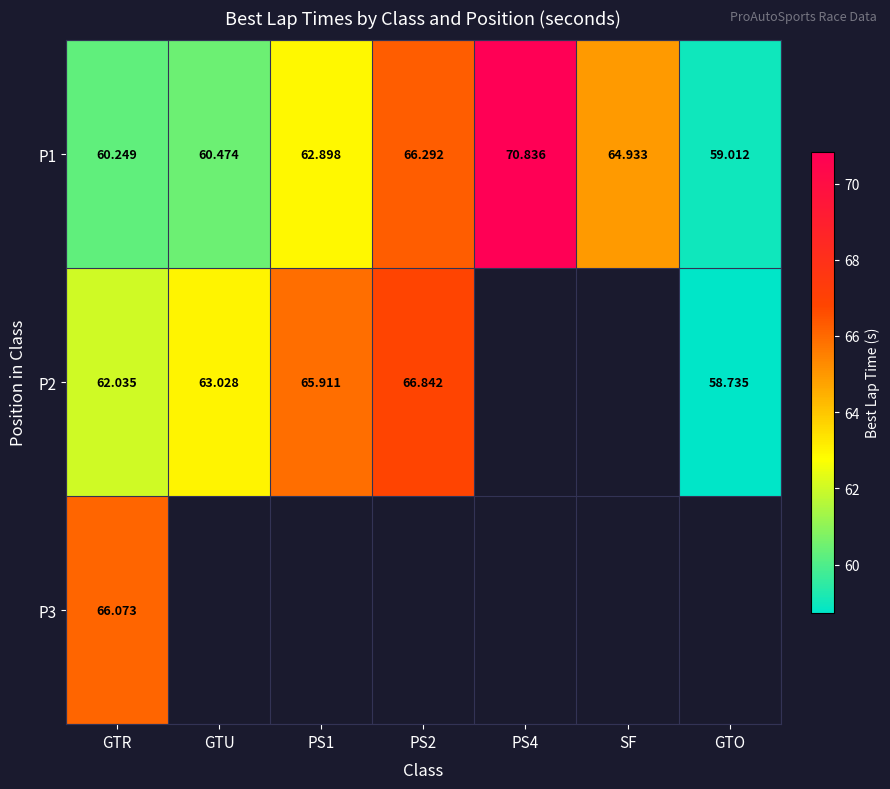

At how many categories does at least one series exceed 61?

6